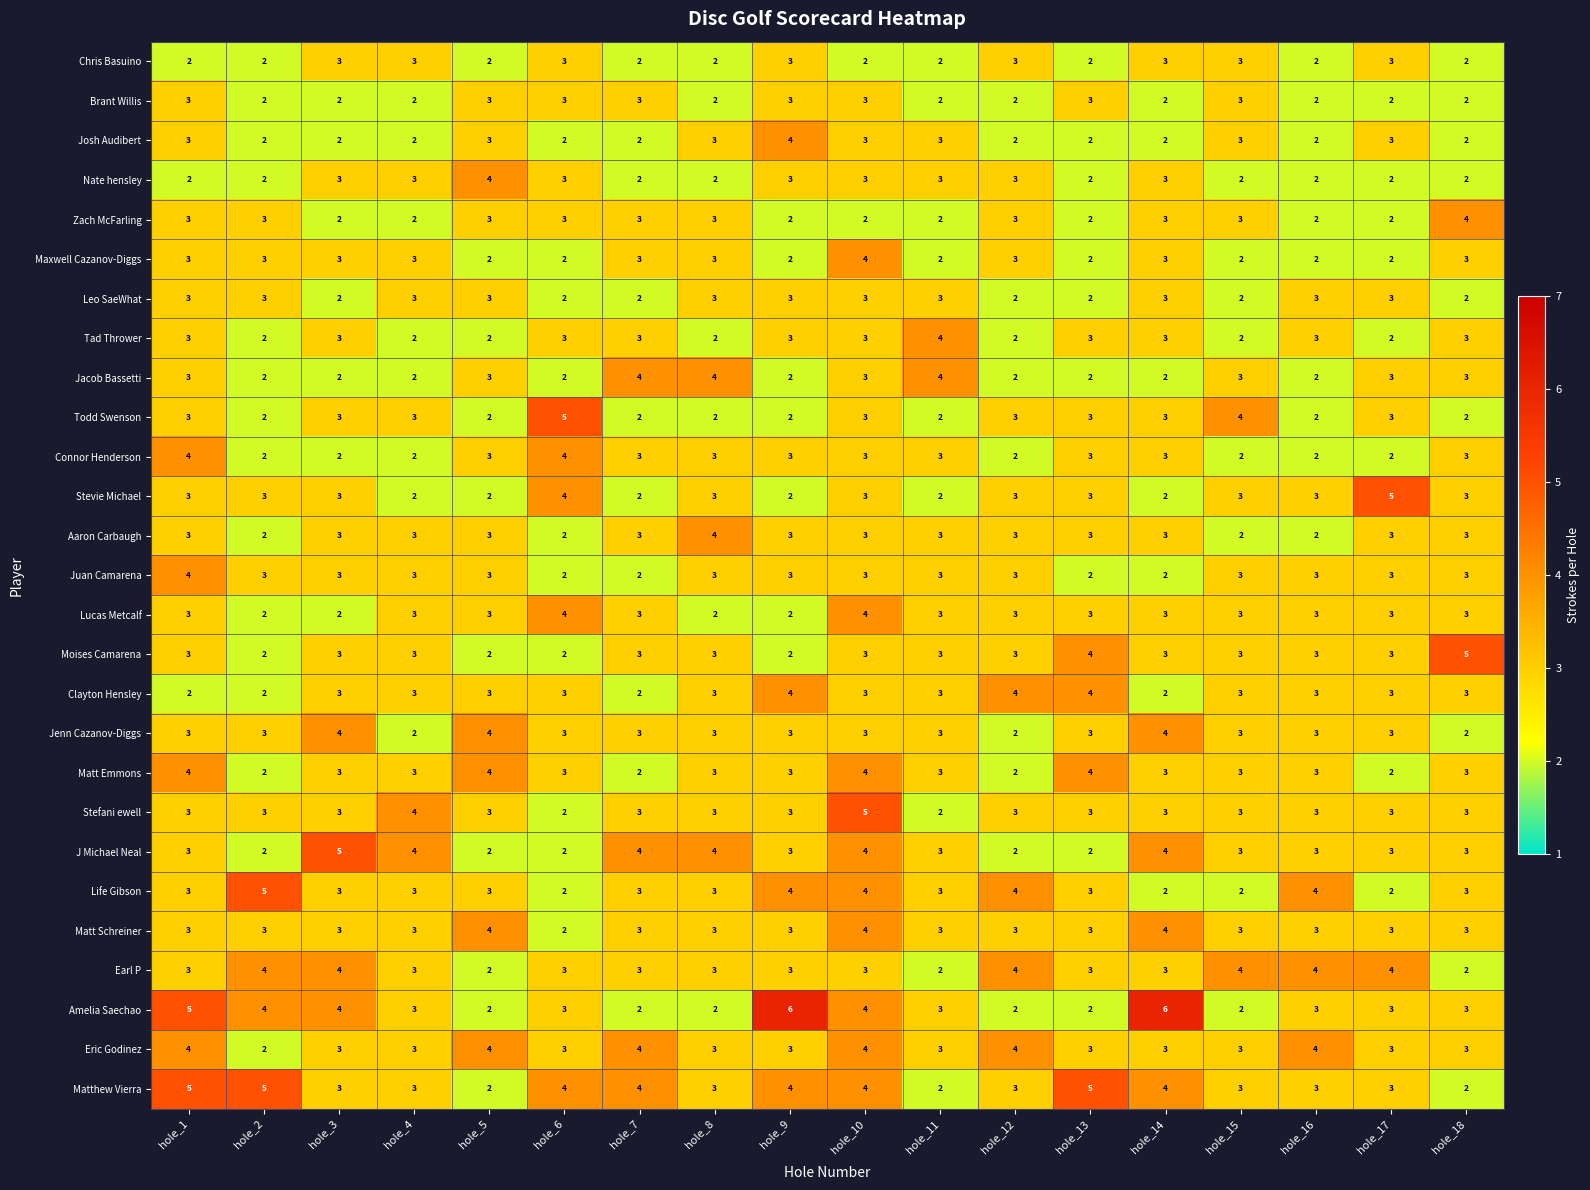

How many series are shown in this chart?

27